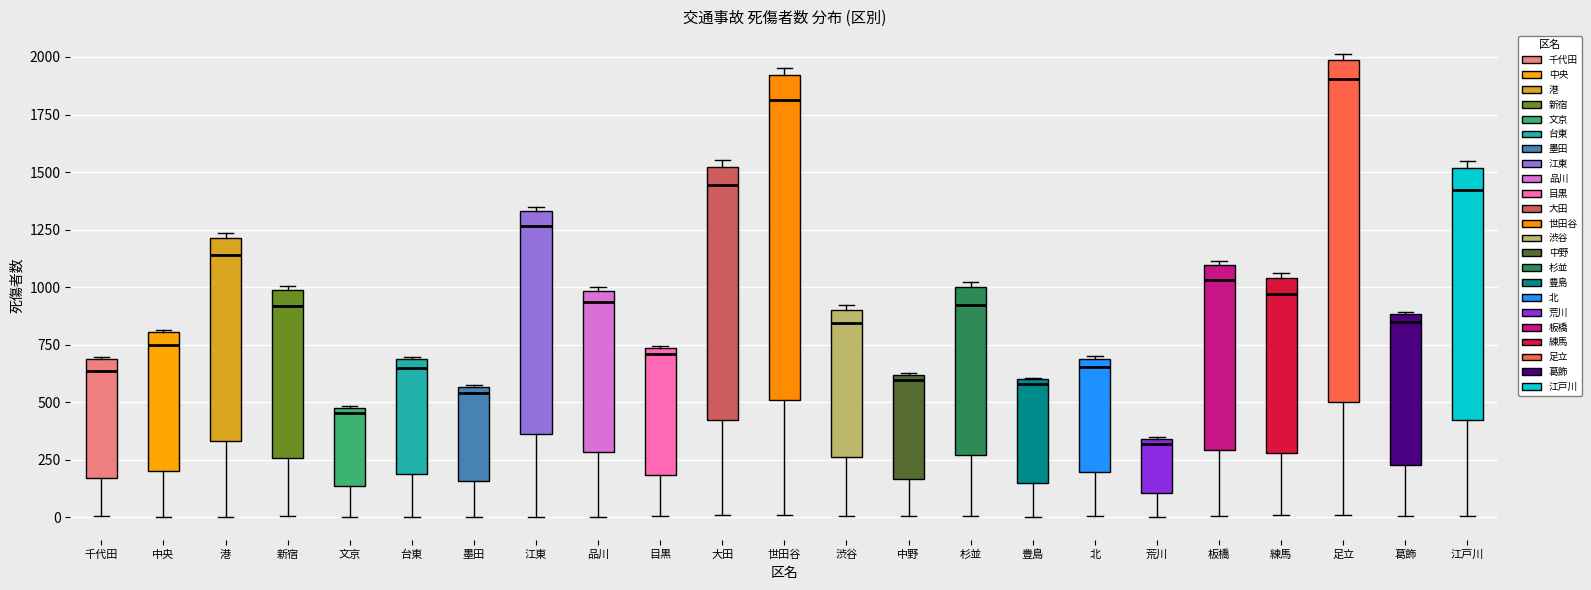

Which box's median line is the highest?

足立